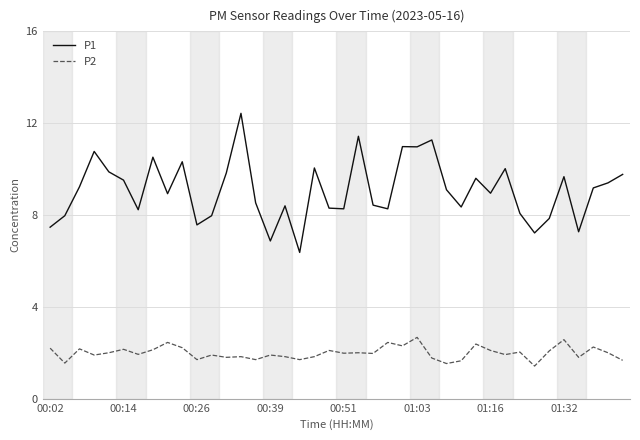

True or false: P1 has more than 2 points higher than both neighbors.

True